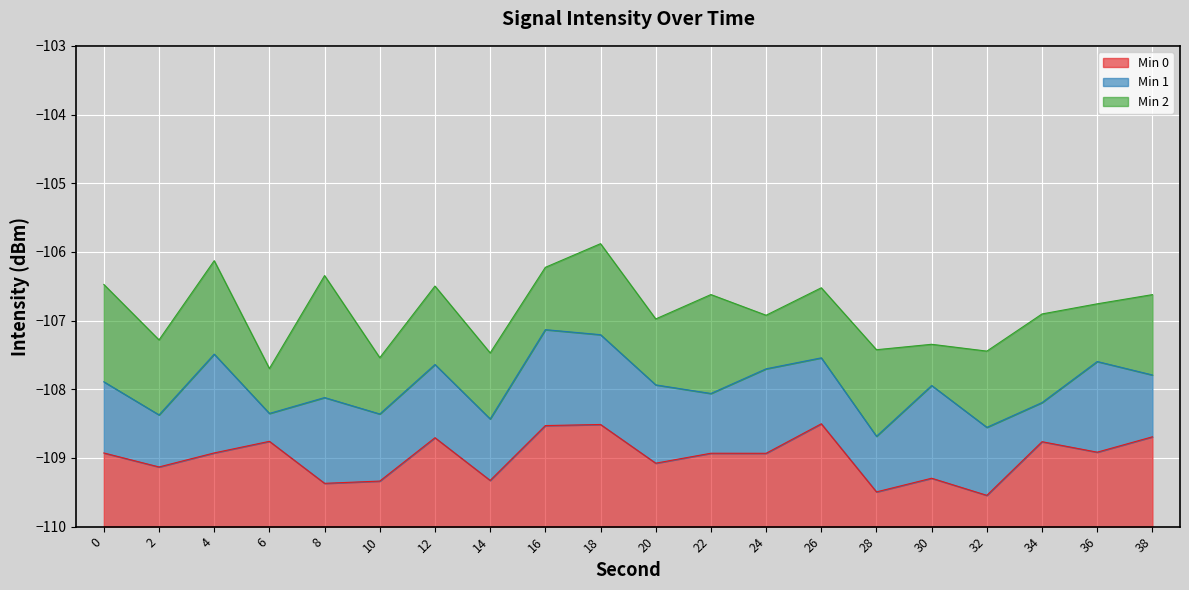

Is it true that Min 0 equals 1.2 at 34?

True